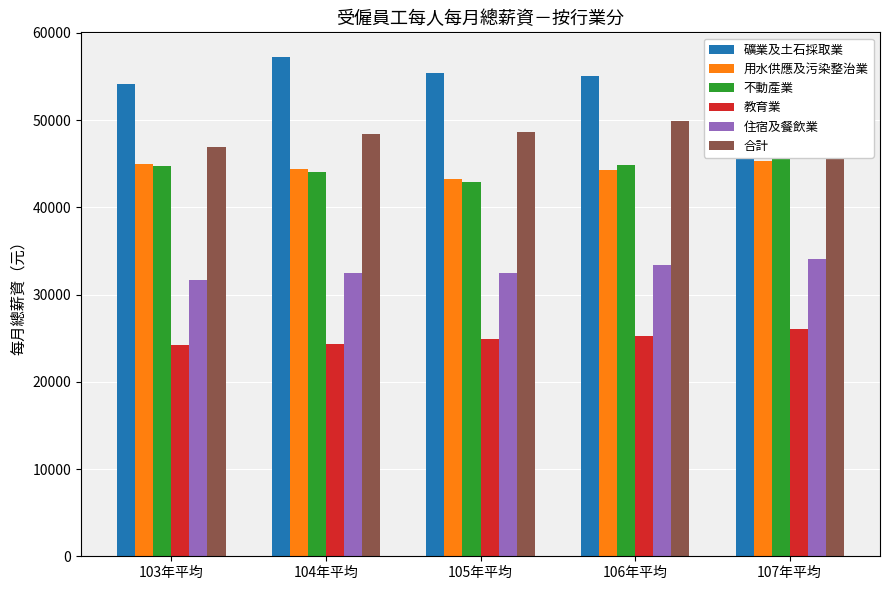

How many values in the 合計 series exceed 48654?

2